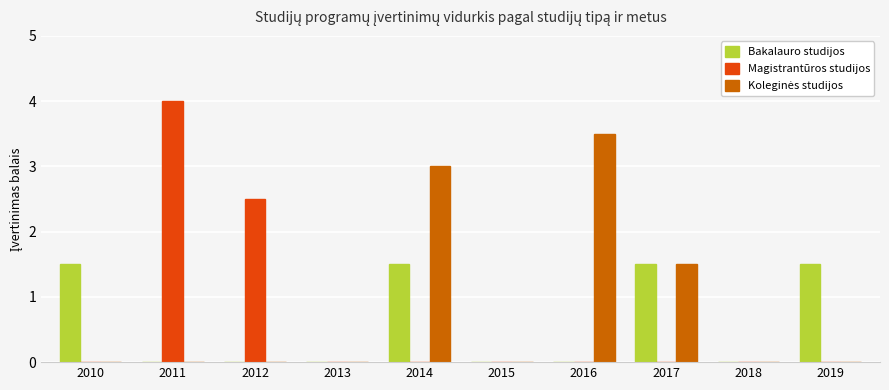

What is the sum of the Magistrantūros studijos values at 2013 and 2012?

2.5